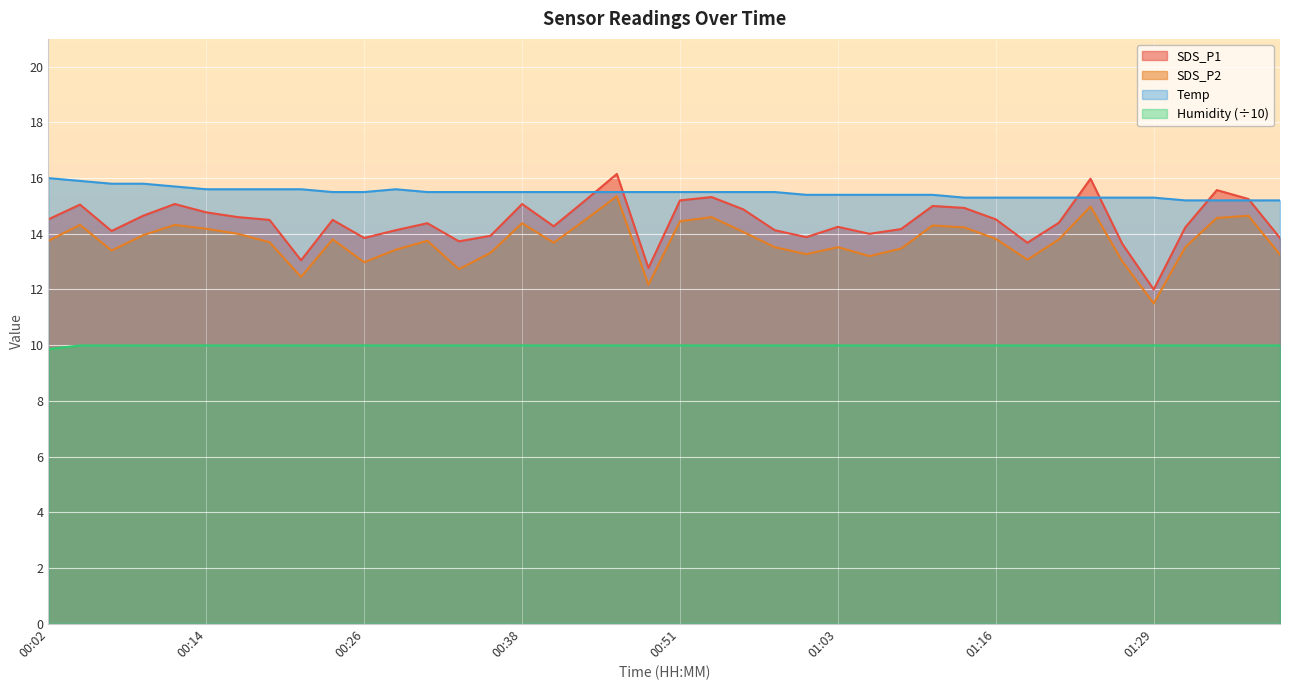

Where is SDS_P2 nearest to the value 13?

00:26